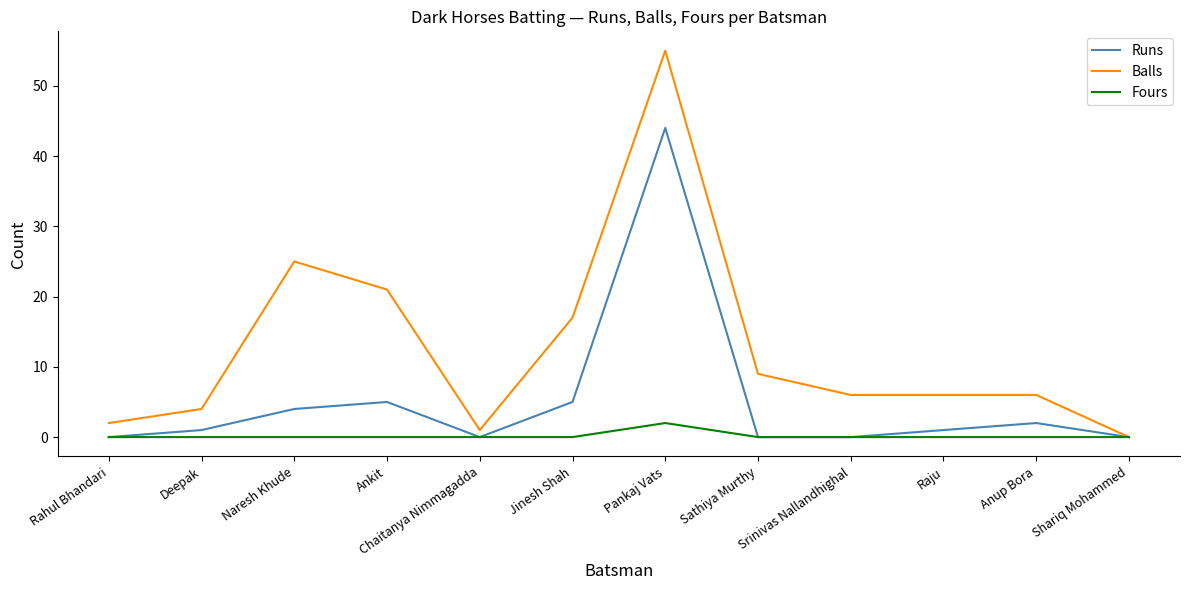

Which series changed the most between Deepak and Naresh Khude?

Balls